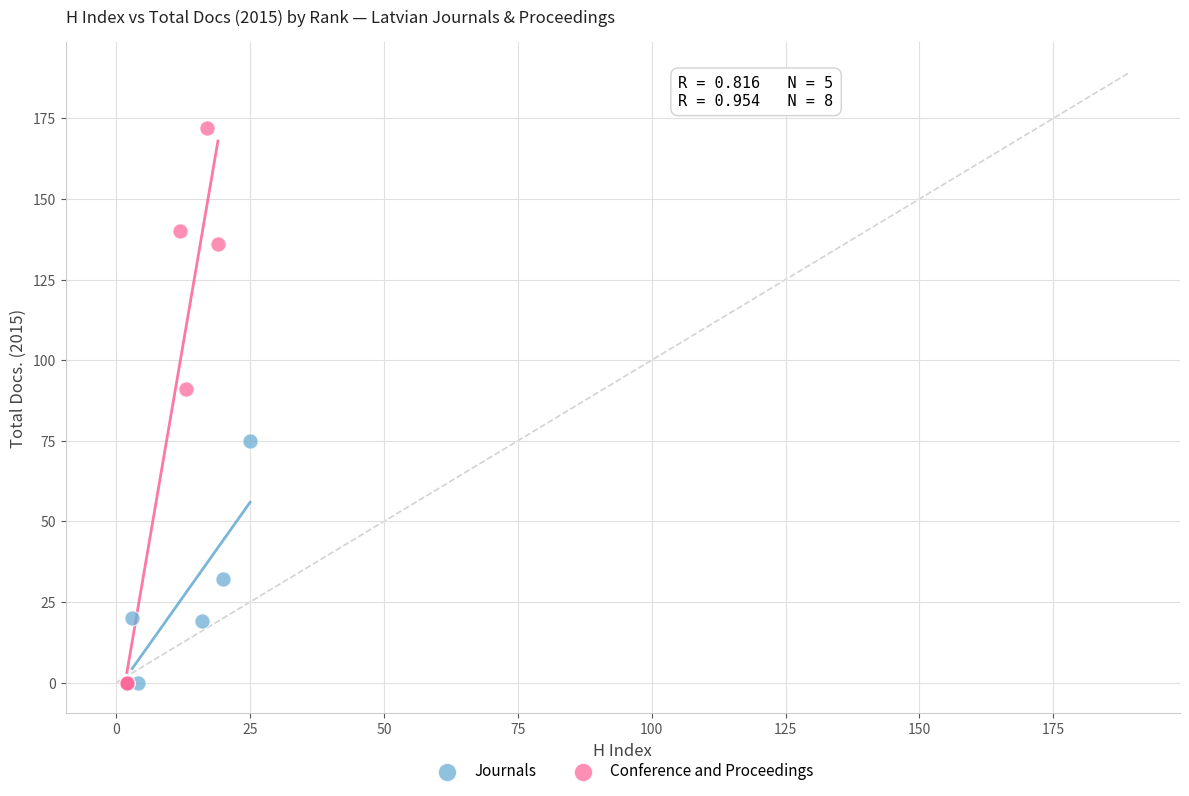

Which series has the largest Y range (max minus min)?

Conference and Proceedings